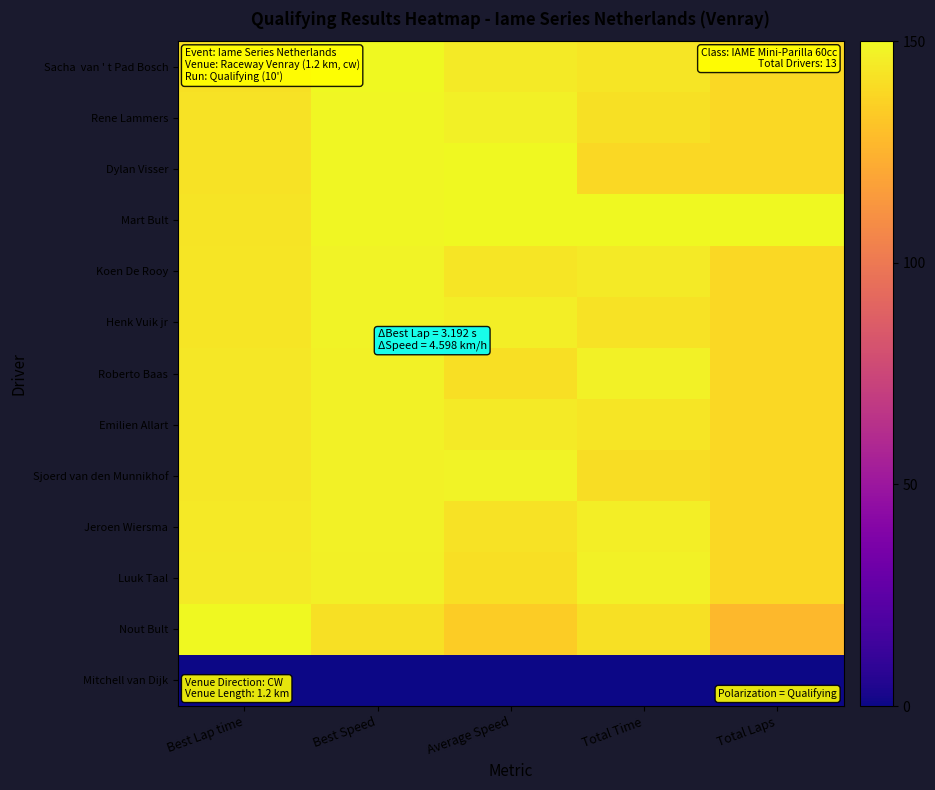

At which category is the sum across all series the highest?

Best Speed